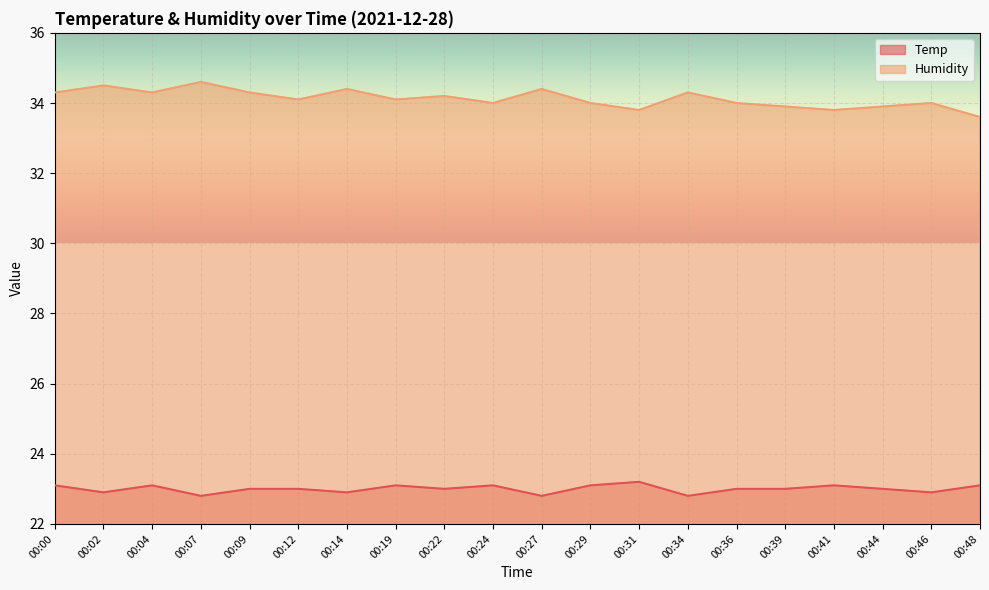

At 00:27, list the series in order from largest to smallest.

Humidity, Temp